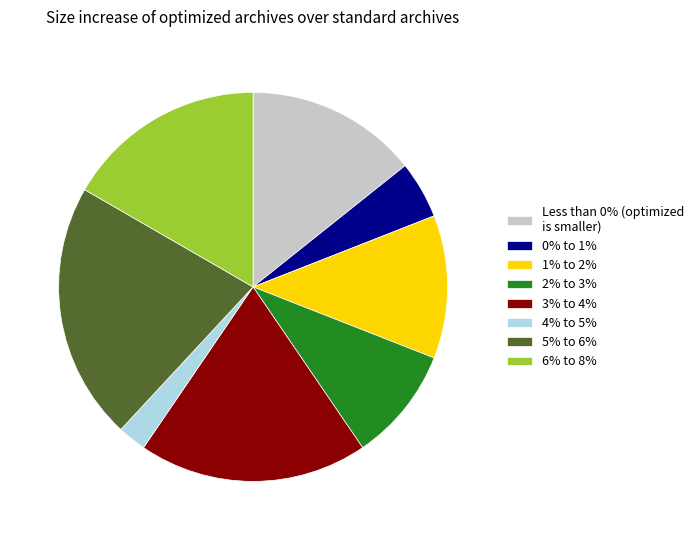

Combined, do Less than 0% (optimized is smaller) and 3% to 4% account for over 50%?

No